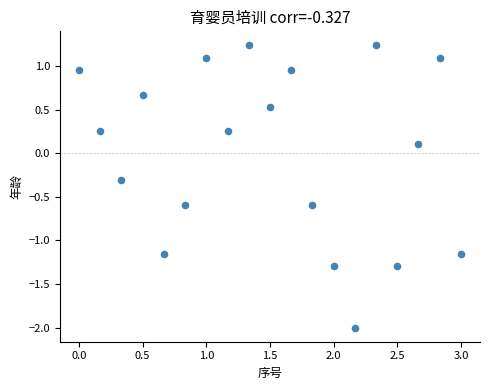

What is the range of Y values (max minus min)?

3.2